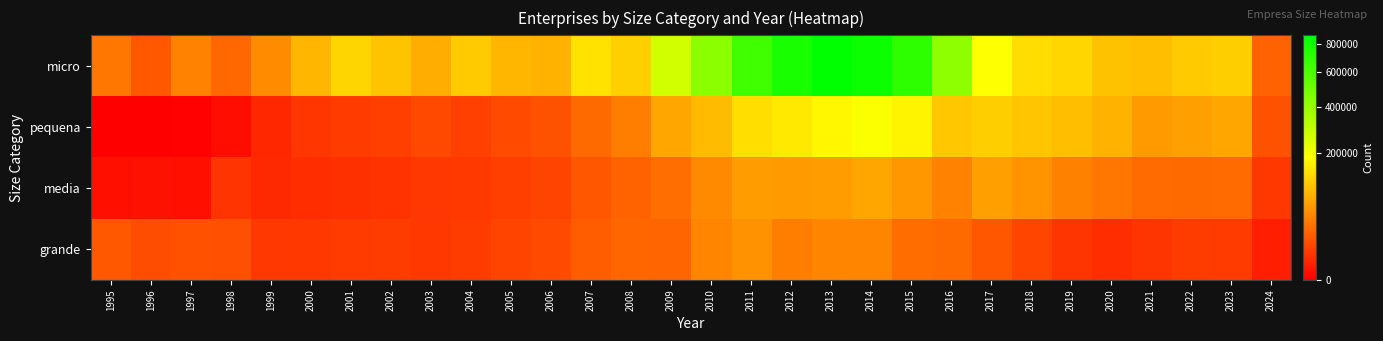

Reading right to left, extract all data points from this chart.

micro: 2024=22209	2023=116438	2022=112783	2021=97308	2020=102238	2019=126069	2018=135487	2017=185478	2016=421897	2015=698342	2014=823048	2013=864152	2012=775730	2011=643478	2010=425470	2009=265975	2008=118970	2007=142987	2006=85485	2005=88474	2004=112998	2003=79026	2002=103856	2001=125077	2000=88203	1999=48427	1998=25422	1997=41614	1996=17681	1995=34167
pequena: 2024=14769	2023=72676	2022=65784	2021=61447	2020=83944	2019=98199	2018=106913	2017=115852	2016=107117	2015=169177	2014=191512	2013=172834	2012=152619	2011=136630	2010=93766	2009=72318	2008=38457	2007=26574	2006=14933	2005=11804	2004=8668	2003=11341	2002=8486	2001=7137	2000=5999	1999=2973	1998=257	1997=1	1996=0	1995=0
media: 2024=6503	2023=26851	2022=26388	2021=26705	2020=33688	2019=40861	2018=55752	2017=65561	2016=42431	2015=58659	2014=72281	2013=64262	2012=61269	2011=63039	2010=47308	2009=28725	2008=22431	2007=16428	2006=9681	2005=8391	2004=6708	2003=6119	2002=5229	2001=4611	2000=3914	1999=3189	1998=5407	1997=361	1996=489	1995=367
grande: 2024=1743	2023=7176	2022=7514	2021=5633	2020=3904	2019=5652	2018=10128	2017=16948	2016=26120	2015=28030	2014=43361	2013=43014	2012=38822	2011=53299	2010=43350	2009=23711	2008=24183	2007=19886	2006=12070	2005=9938	2004=7582	2003=6556	2002=7560	2001=7150	2000=6427	1999=6257	1998=13617	1997=14563	1996=12857	1995=17569